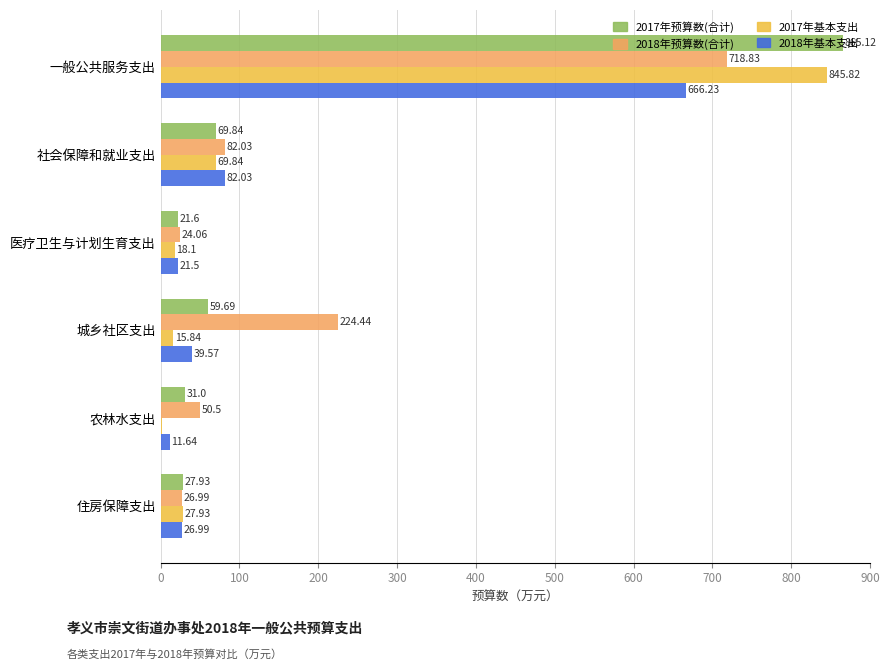

Between 一般公共服务支出 and 住房保障支出, which series saw the biggest shift?

2017年预算数(合计)